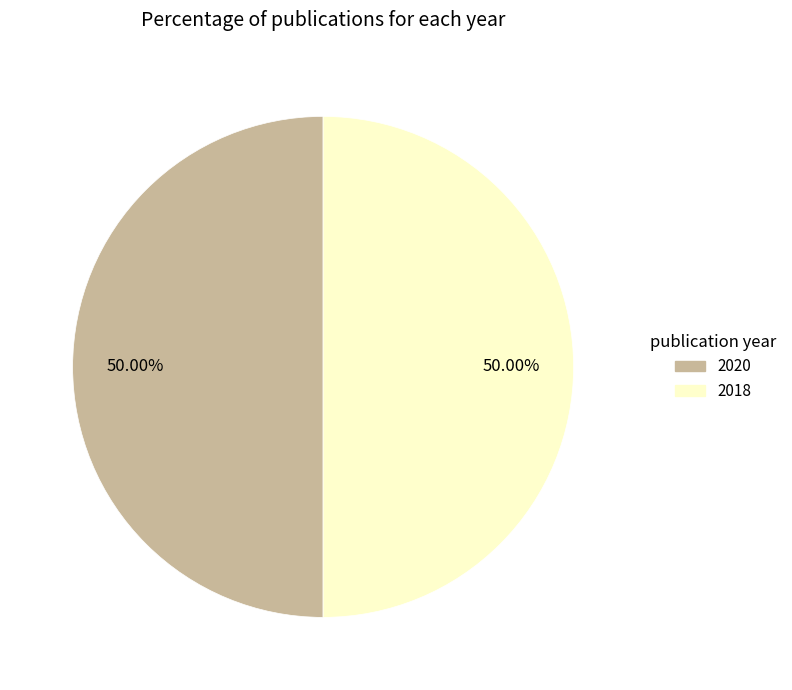

What is the total percentage of 2020 and 2018?

100.0%